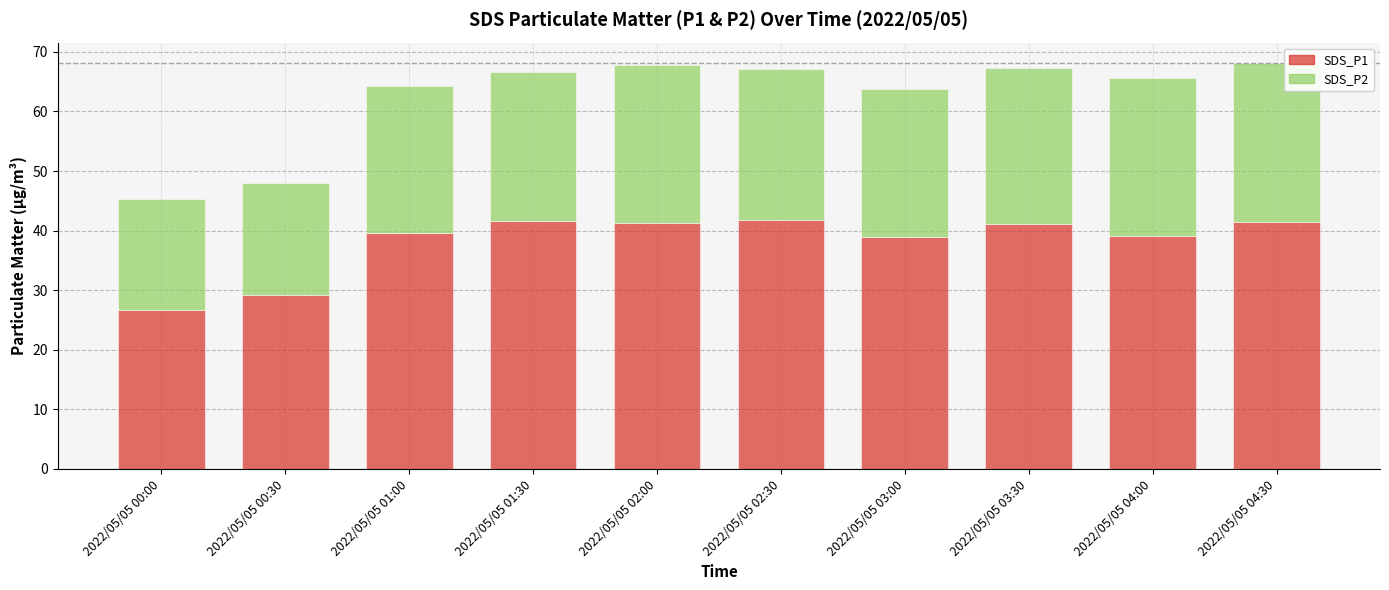

What is the total value across all series at 2022/05/05 04:00?

65.7